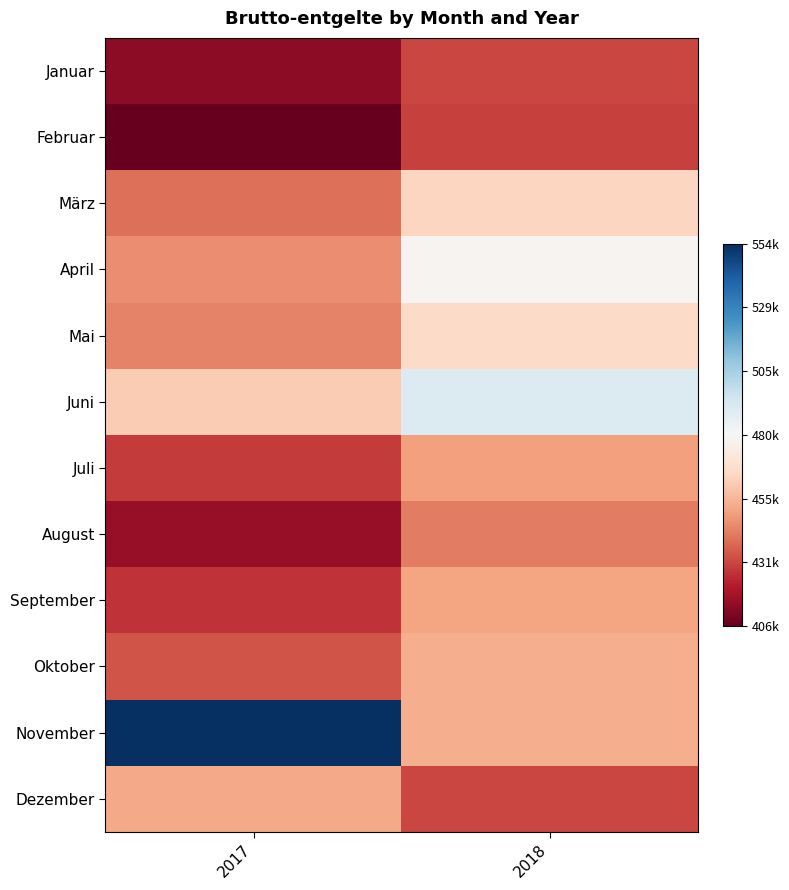

At which category does the chart reach its minimum across all series?

2017